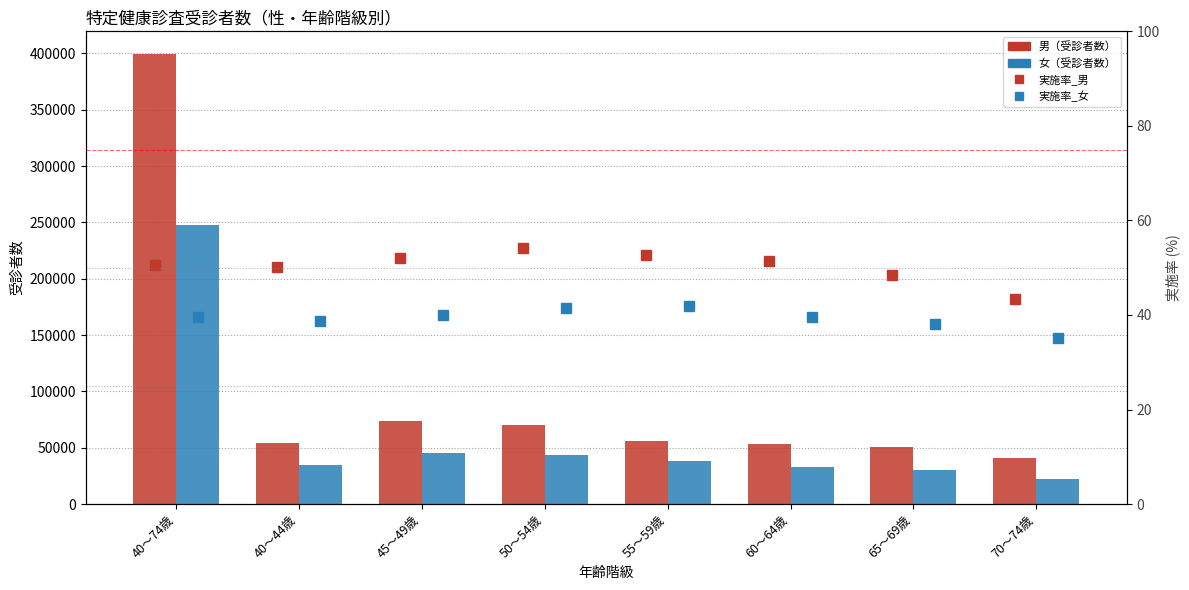

What is the total value across all series at 60～64歳?

86649.9